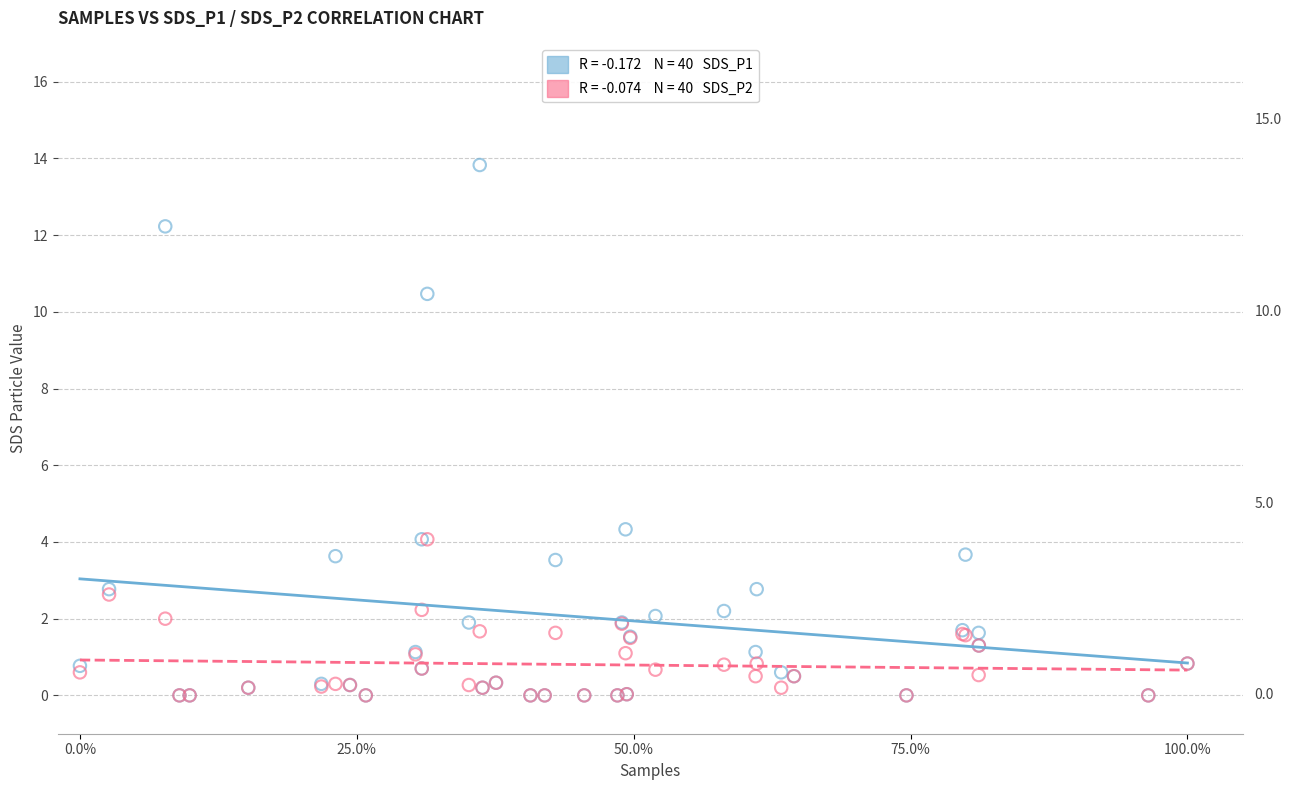

Across all series, what Y value is closest to 6?

4.3